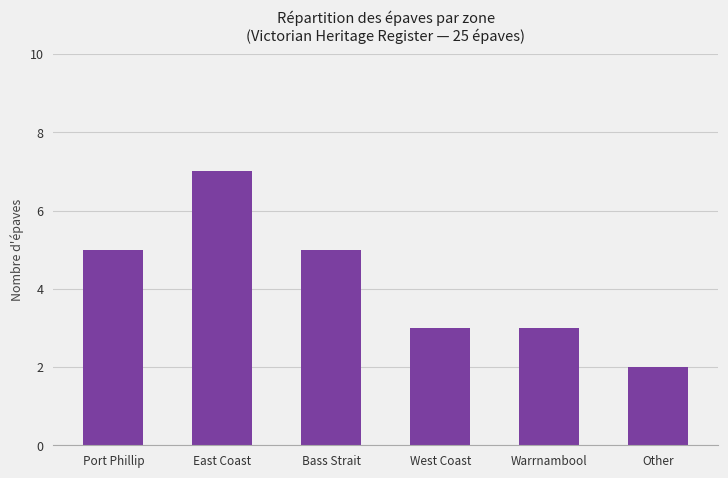

How many data points are less than 5?

3